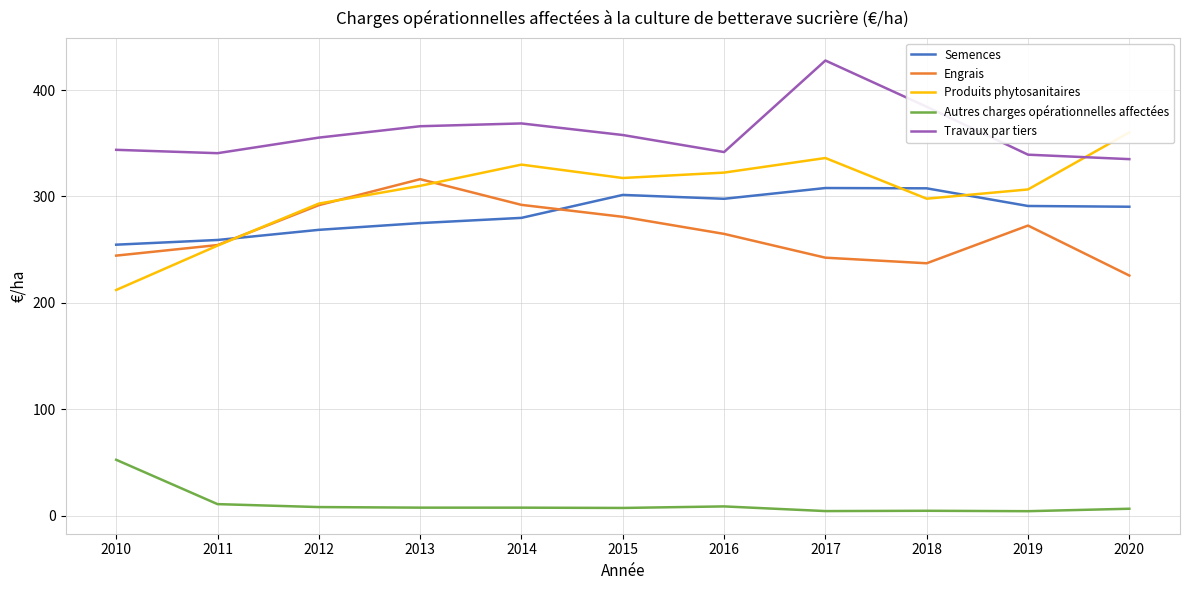

True or false: Produits phytosanitaires and Engrais intersect in this chart.

True